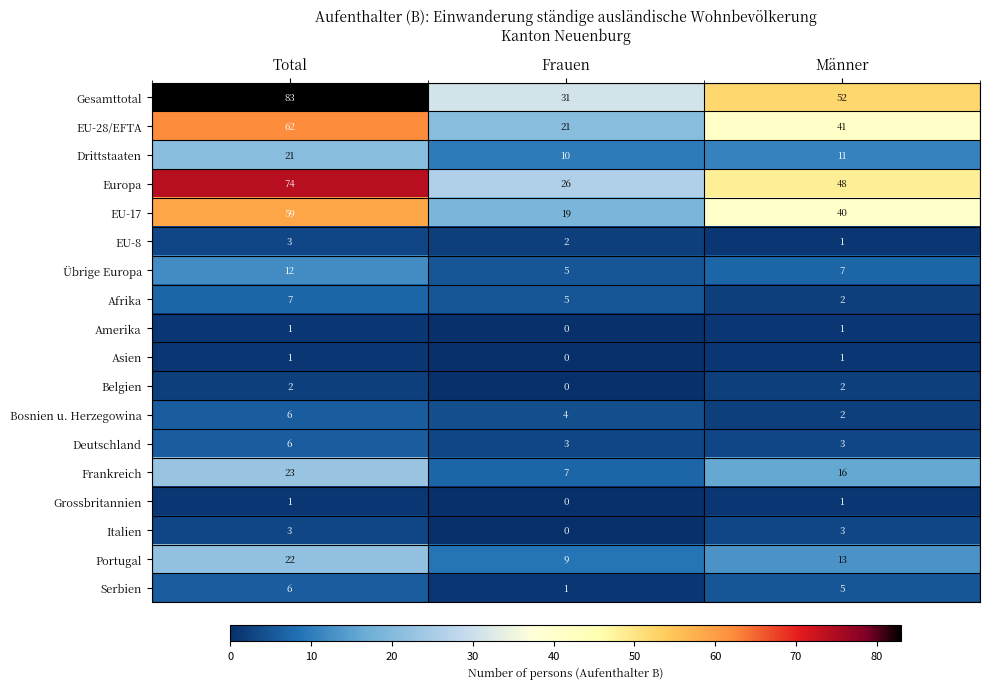

At which category is the sum across all series the highest?

Total